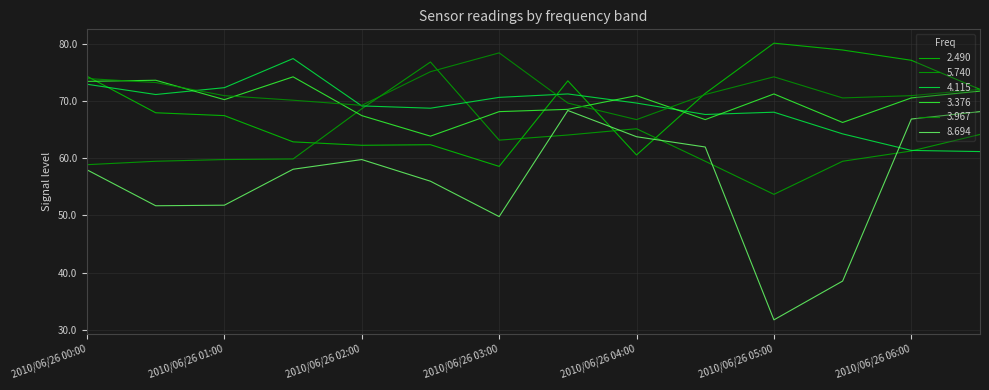

Which series has the widest spread of values?

8.694